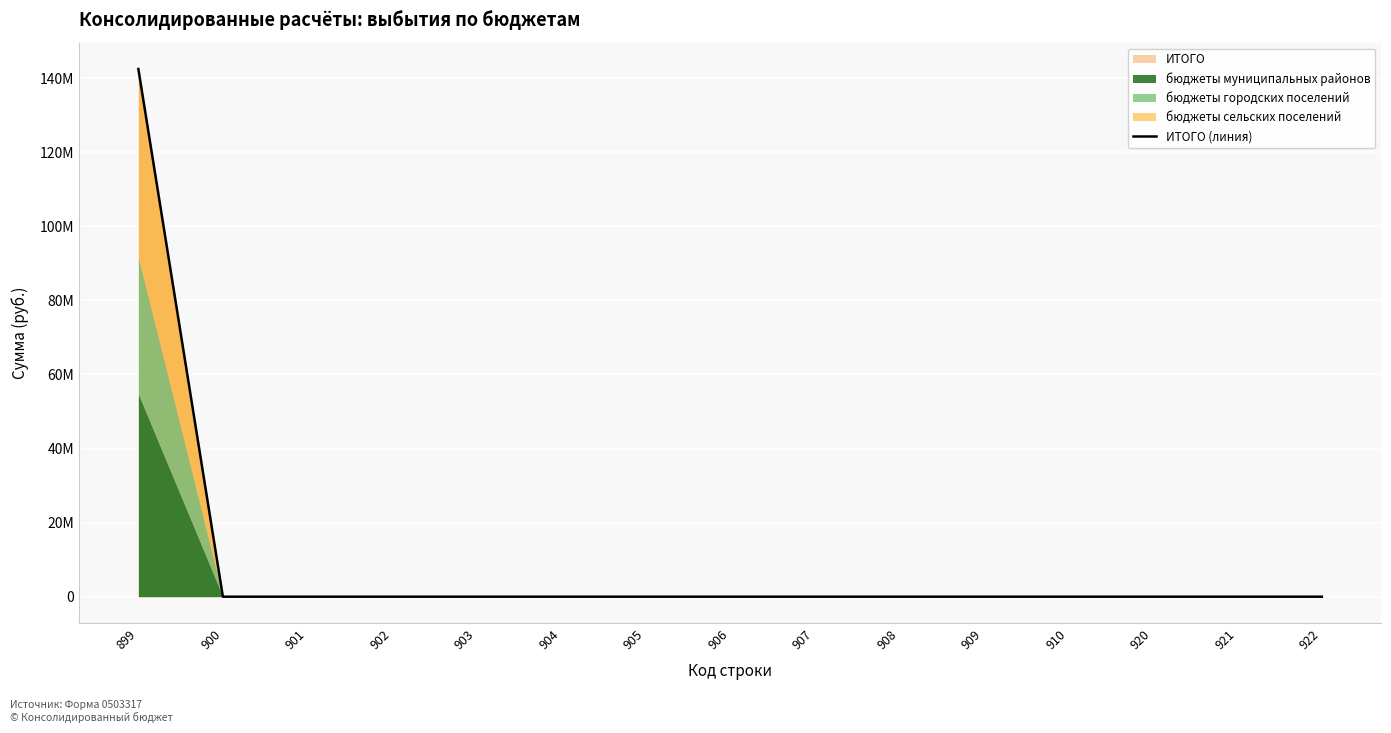

Rank the categories by value from lowest to highest.

900, 901, 902, 903, 904, 905, 906, 907, 908, 909, 910, 920, 921, 922, 899